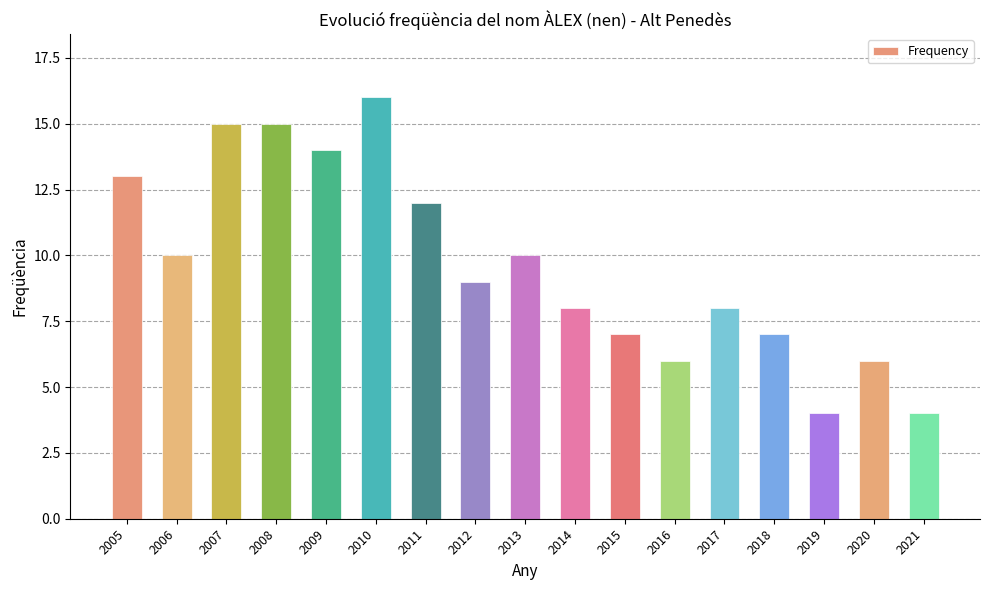

What is the approximate value at 2006?

10